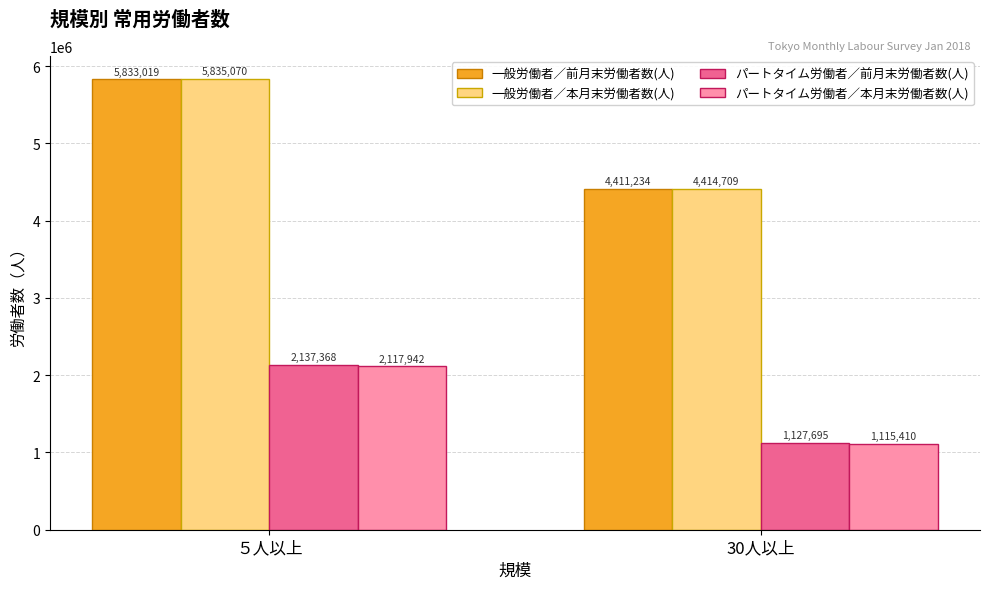

Reading right to left, transcribe all the data shown in this chart.

一般労働者／前月末労働者数(人): 4411234	5833019
一般労働者／本月末労働者数(人): 4414709	5835070
パートタイム労働者／前月末労働者数(人): 1127695	2137368
パートタイム労働者／本月末労働者数(人): 1115410	2117942